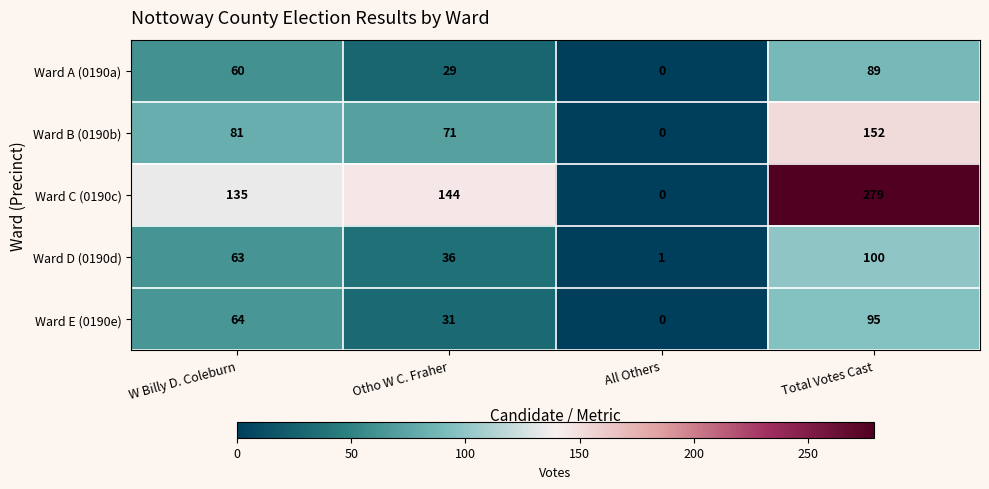

The Ward E (0190e) series shows 31 at Otho W C. Fraher. True or false?

True